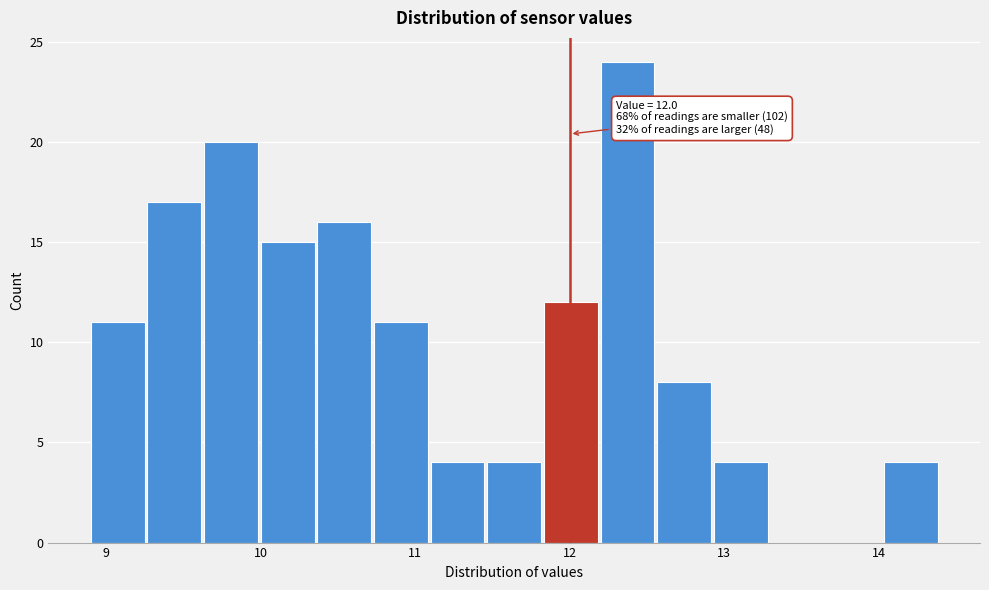

Read against the x-axis, roughly where is the centre of the tallest bar?

12.4